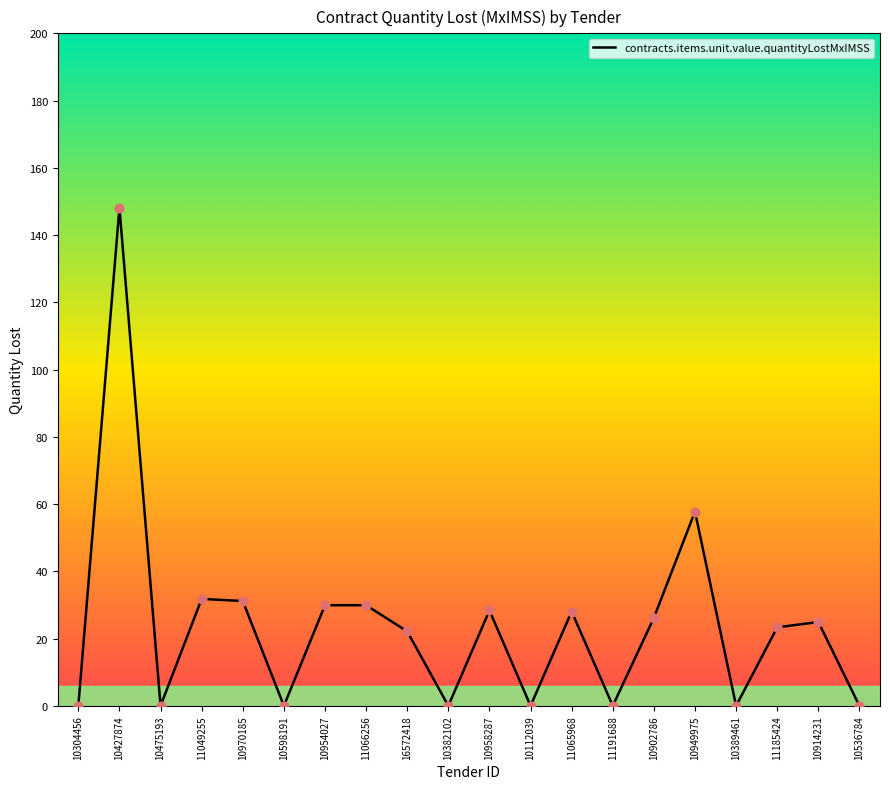

What is the change in value from 10949975 to 10914231?

-32.8